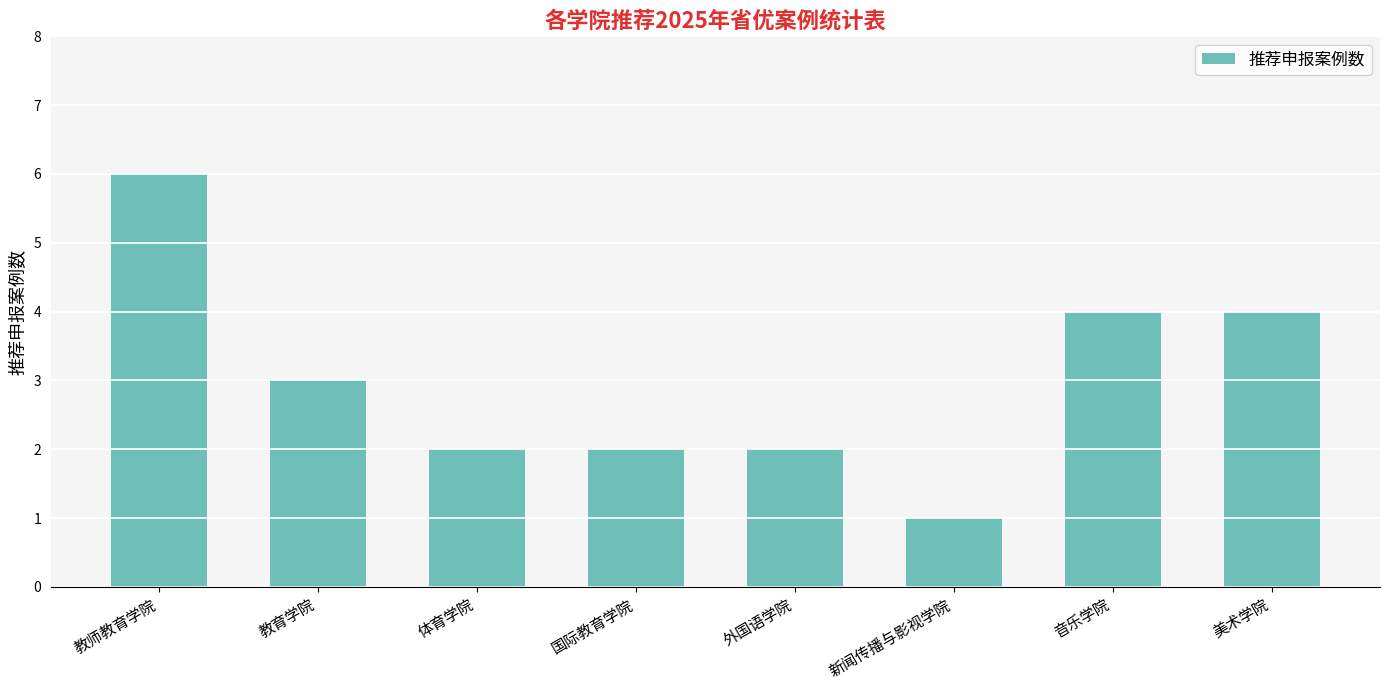

How many categories are shown in the chart?

8